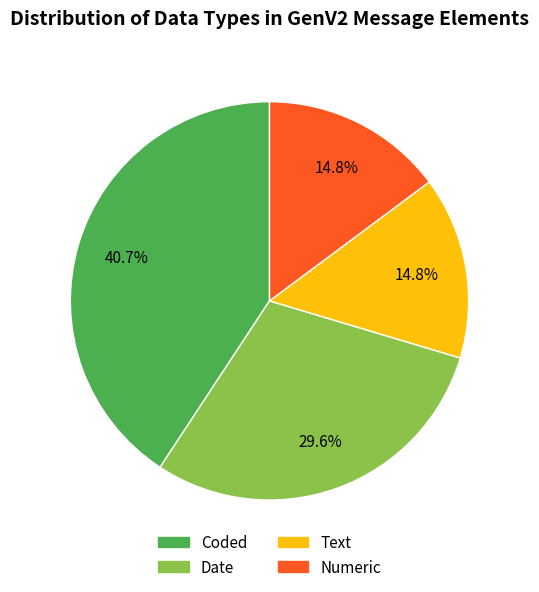

How many segments does this pie chart have?

4